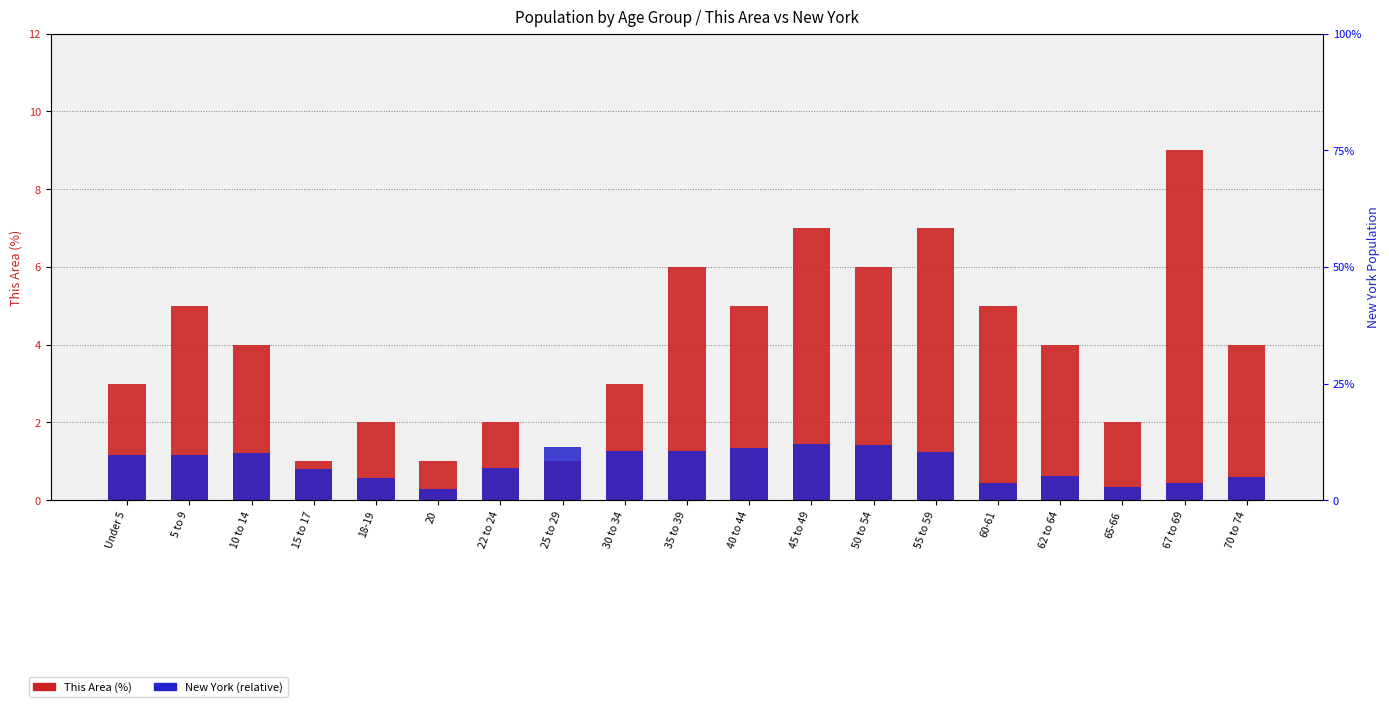

What is the lowest value of the This Area (%) series?

1.0